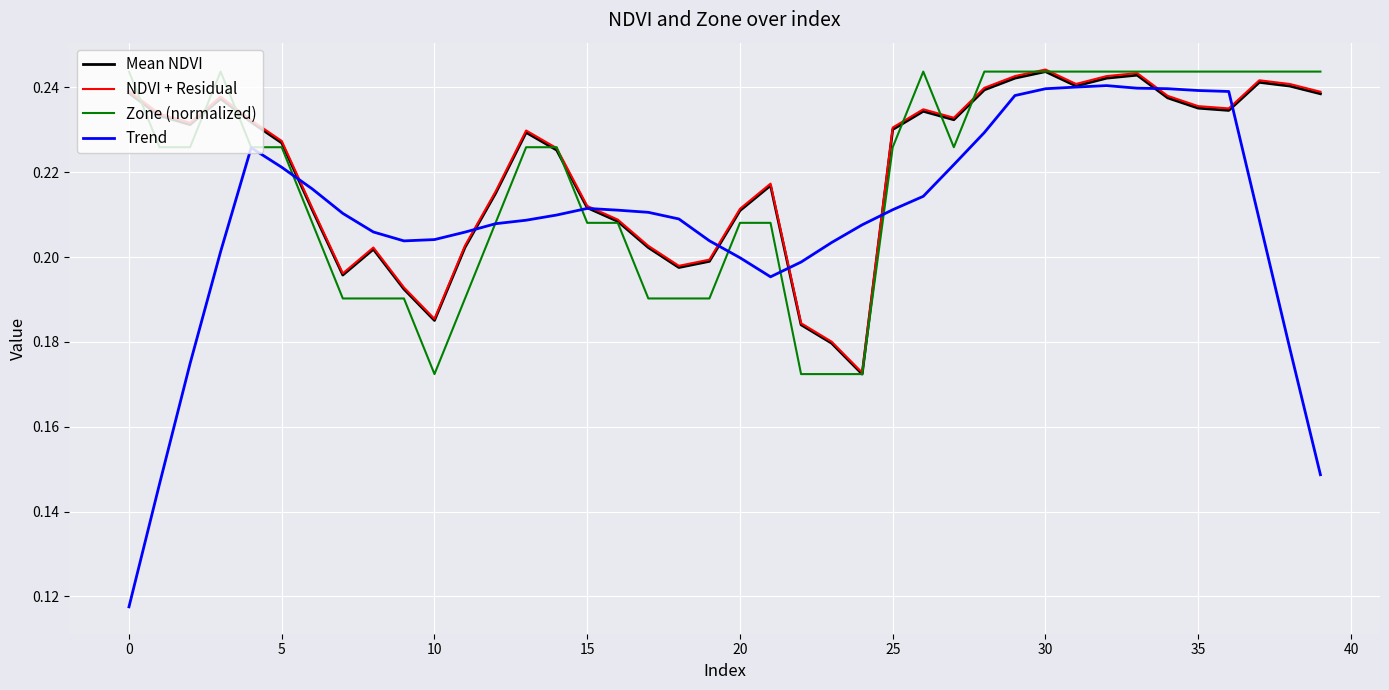

Which series has the largest range (max minus min)?

Trend